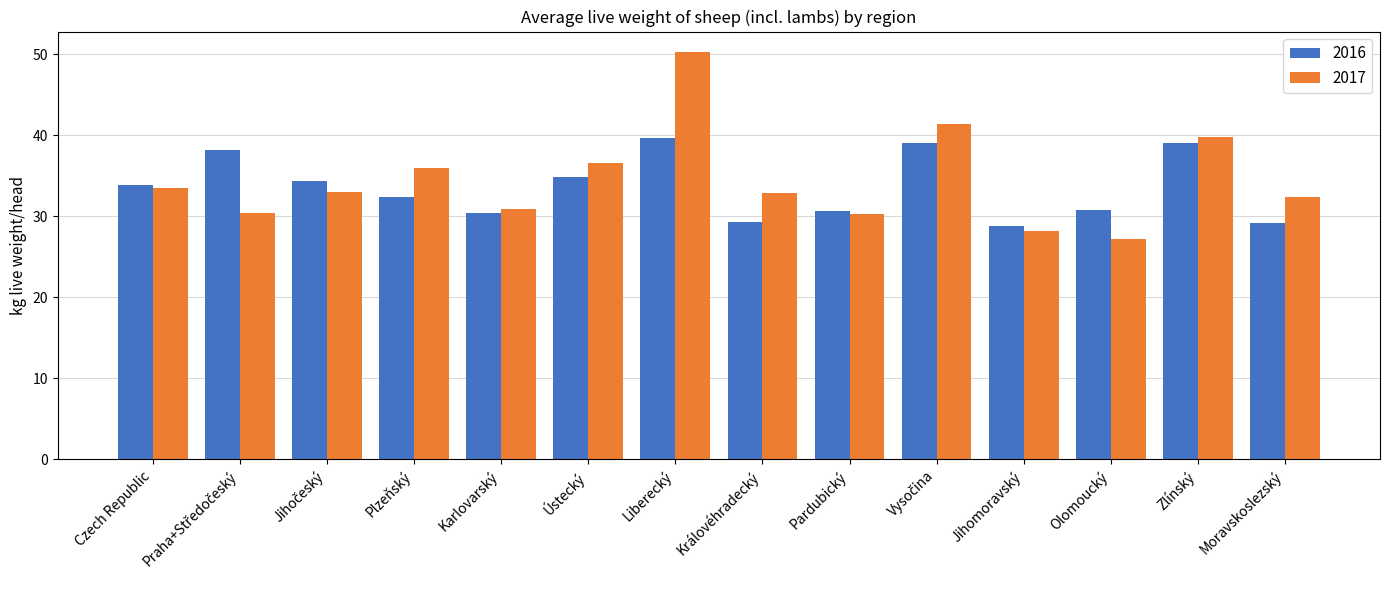

What is the difference between the maximum and minimum values in the 2016 series?

10.9